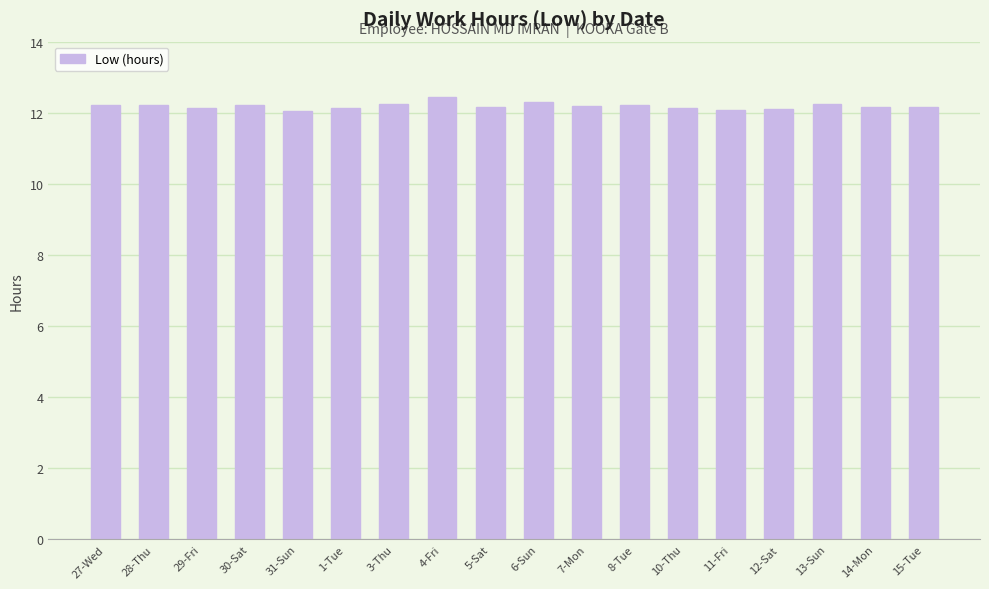

The value at 8-Tue is 12.2. True or false?

True